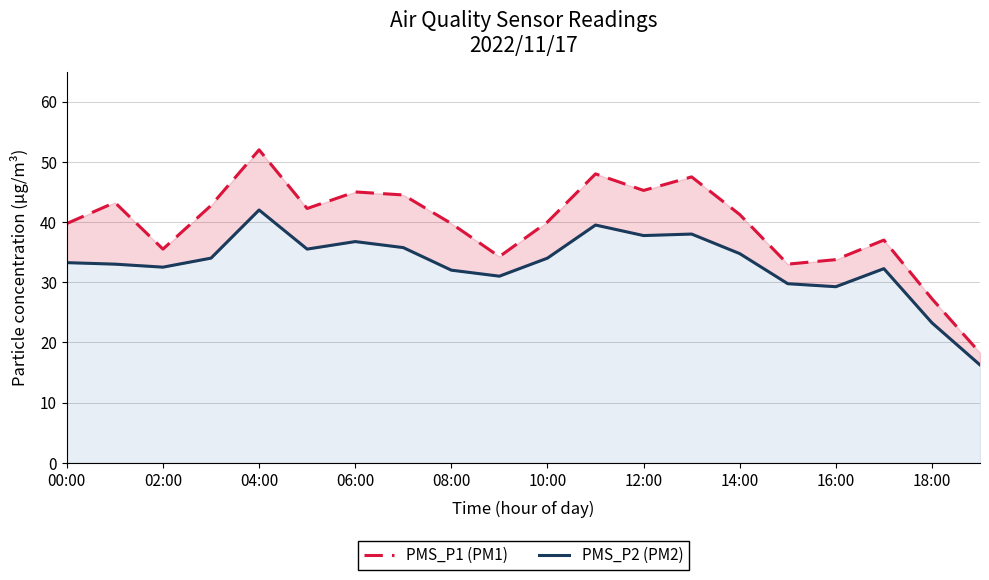

Which series has the widest spread of values?

PMS_P1 (PM1)